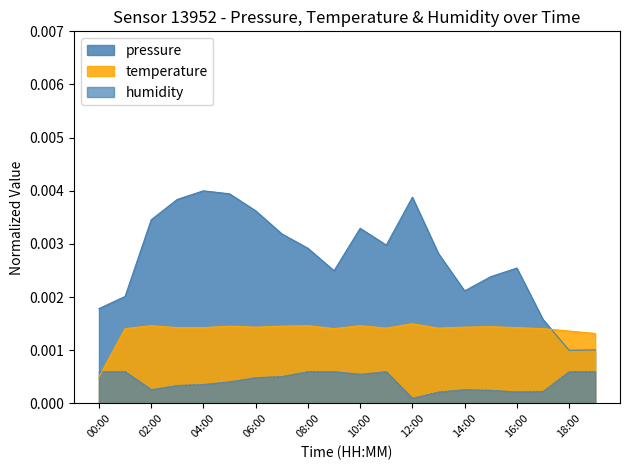

At which category does the chart reach its peak across all series?

04:00